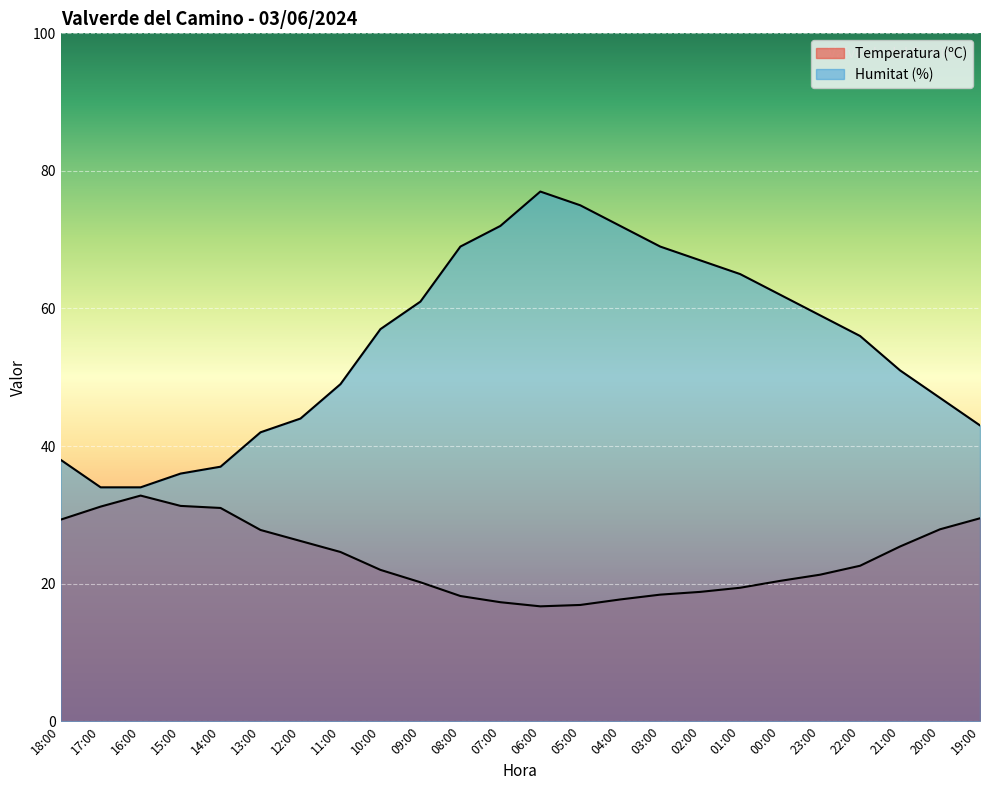

What is the difference between the maximum and second lowest values in the Humitat (%) series?

43.0